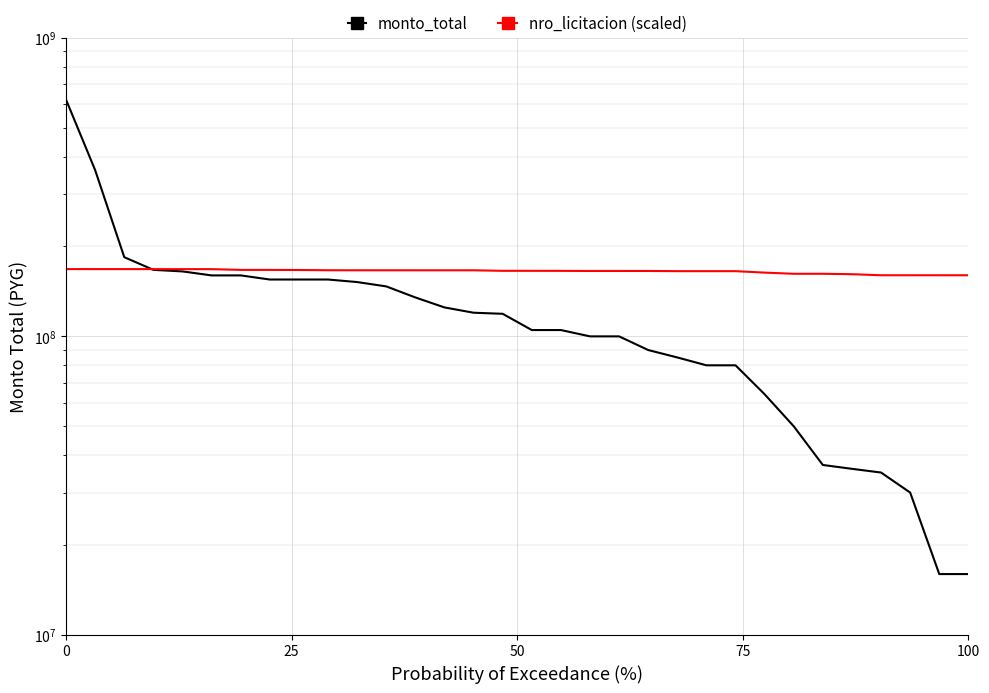

How many times do monto_total and nro_licitacion (scaled) cross each other?

1